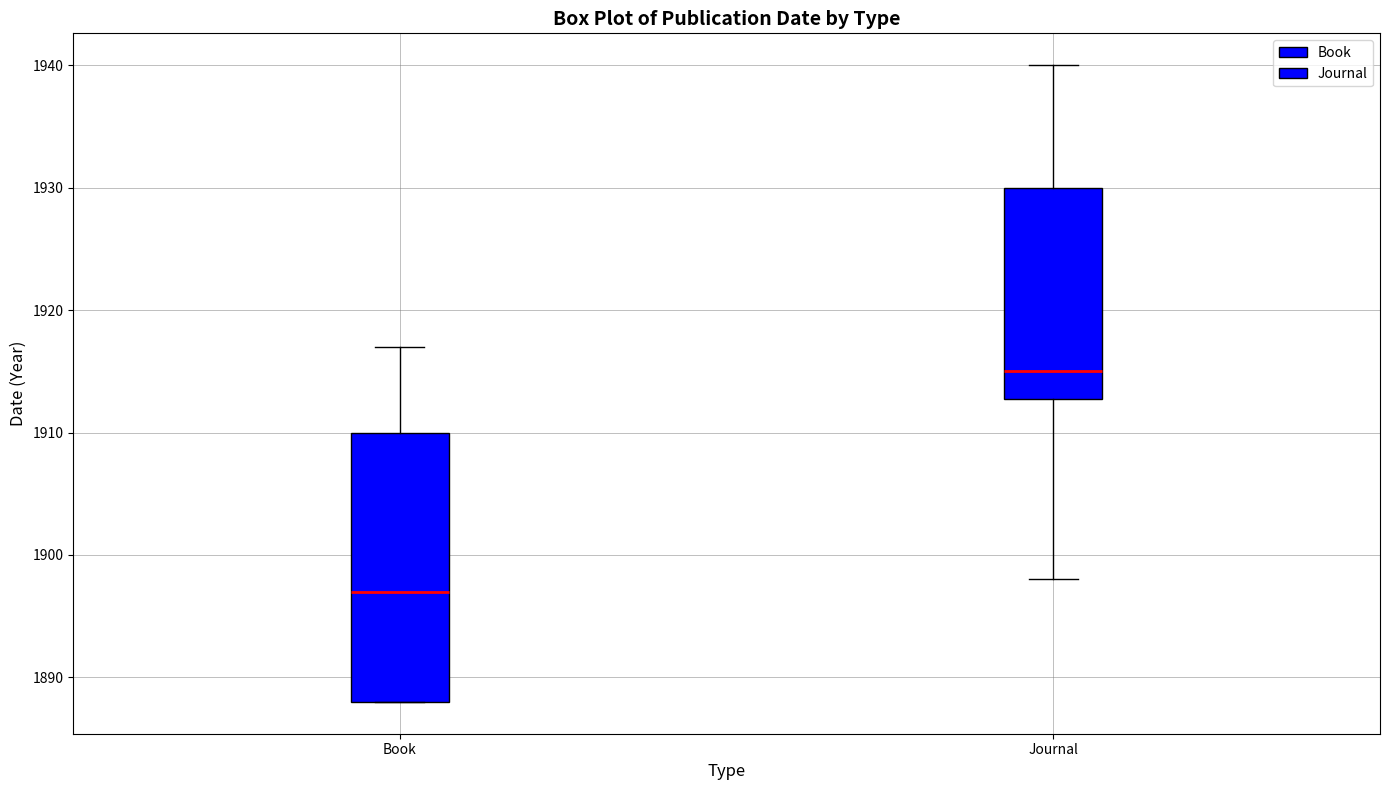

Which box's median line is the lowest?

Book